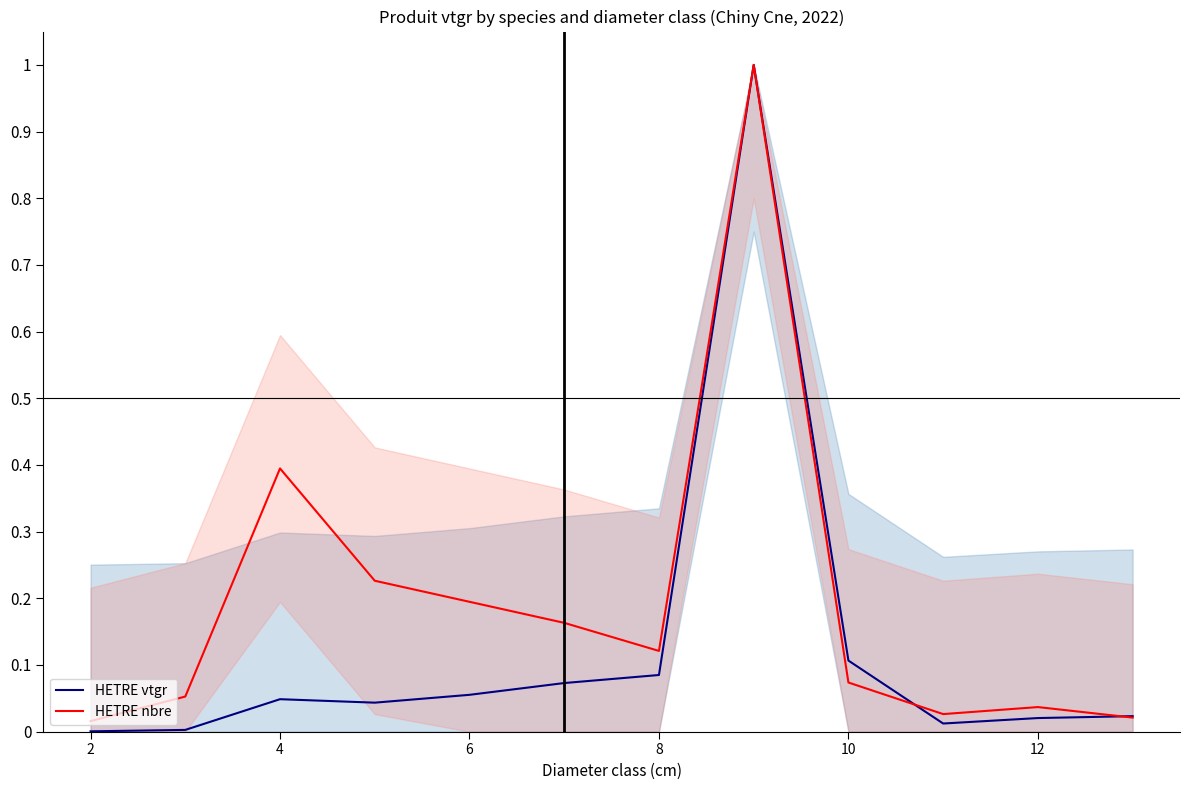

At 6, list the series in order from largest to smallest.

HETRE nbre, HETRE vtgr